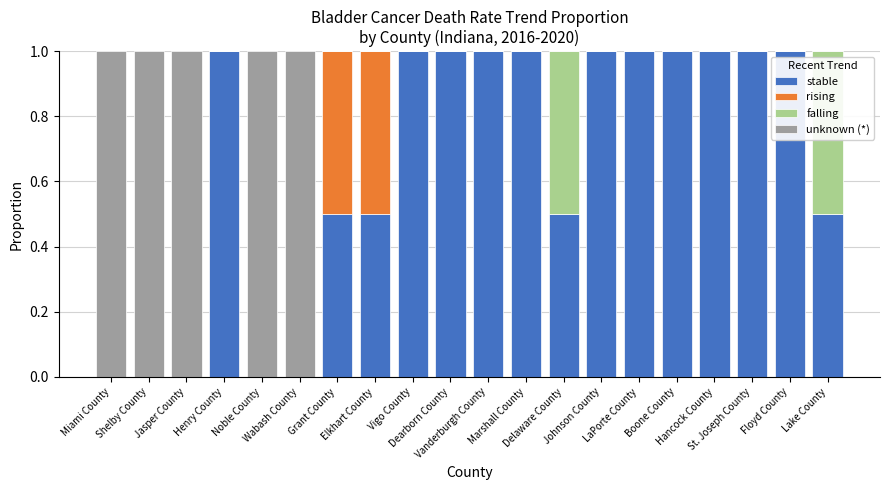

At which category is the sum across all series the highest?

Miami County